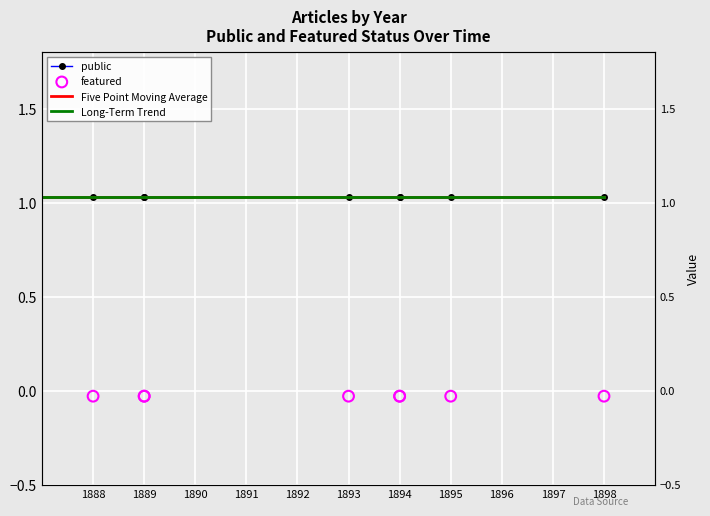

Is the value of Five Point Moving Average at 1893 greater than the value of Long-Term Trend at 1893?

Yes